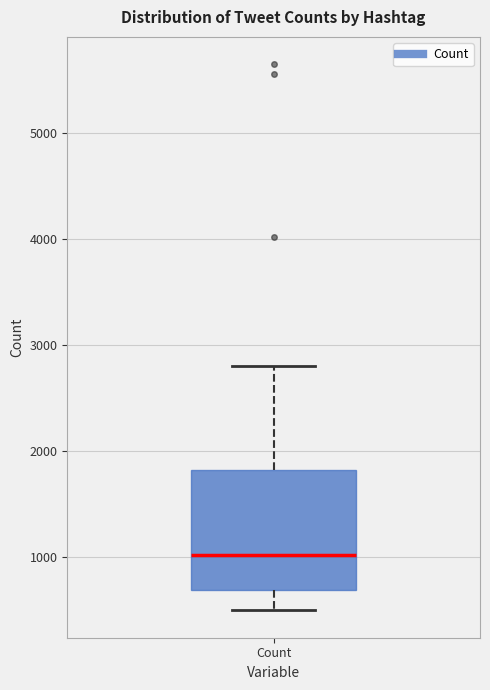

Transcribe this box plot: give where the median line is, the range the box spans, and where the two whiskers end, as read against the y-axis. The values are not printed on the chart, so give them approximately, as read against the axis.

median 1000, box 700 to 1800, whiskers 500 to 2800